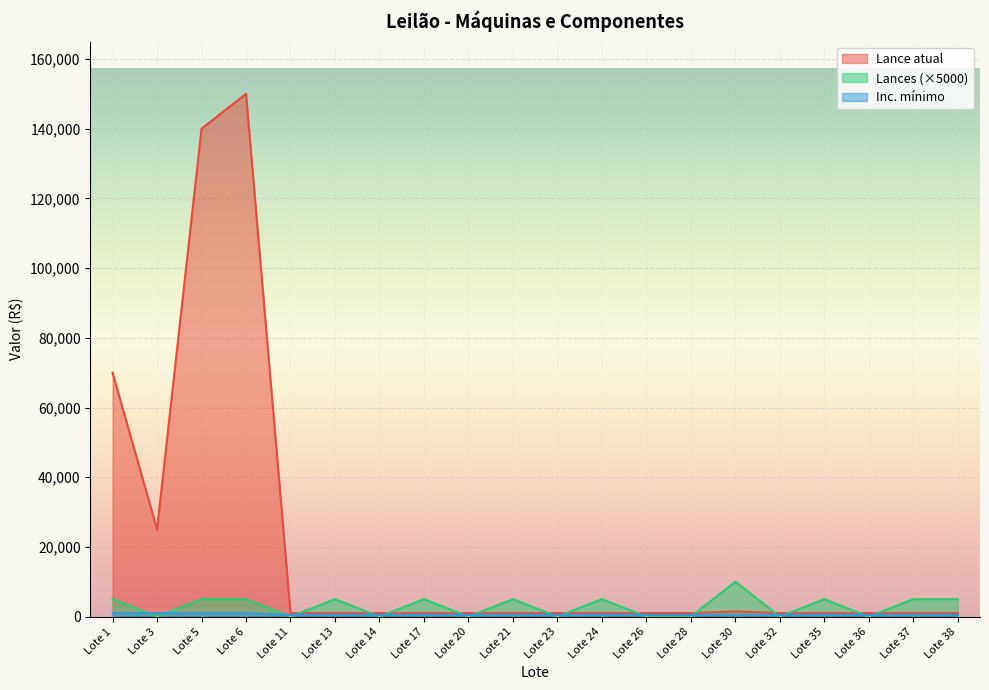

Is the value of Lance atual at Lote 13 greater than the value of Inc. mínimo at Lote 32?

Yes